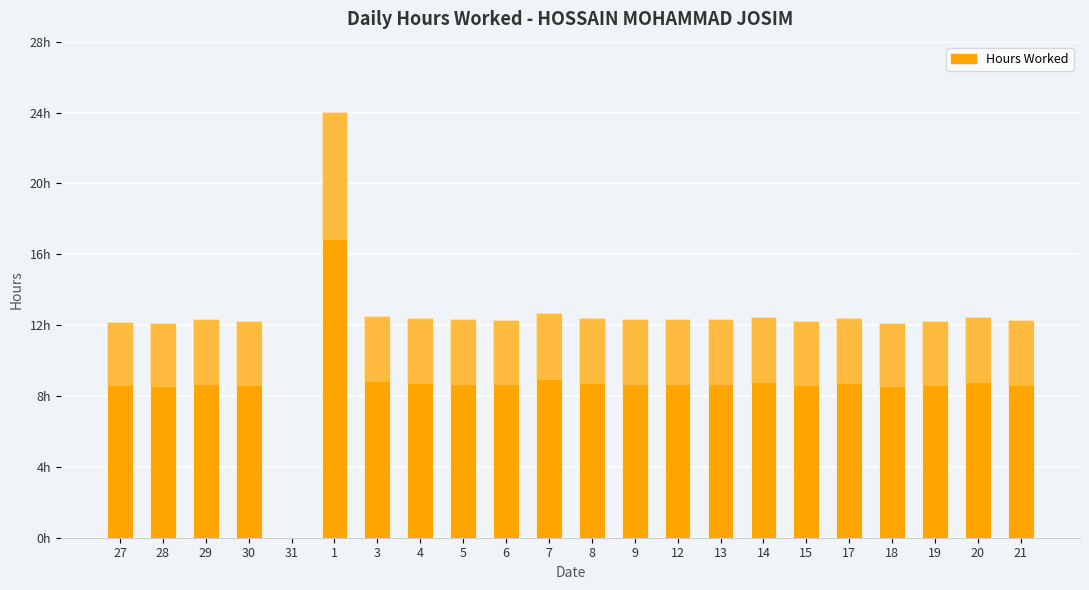

What is the sum of all values?

270.8